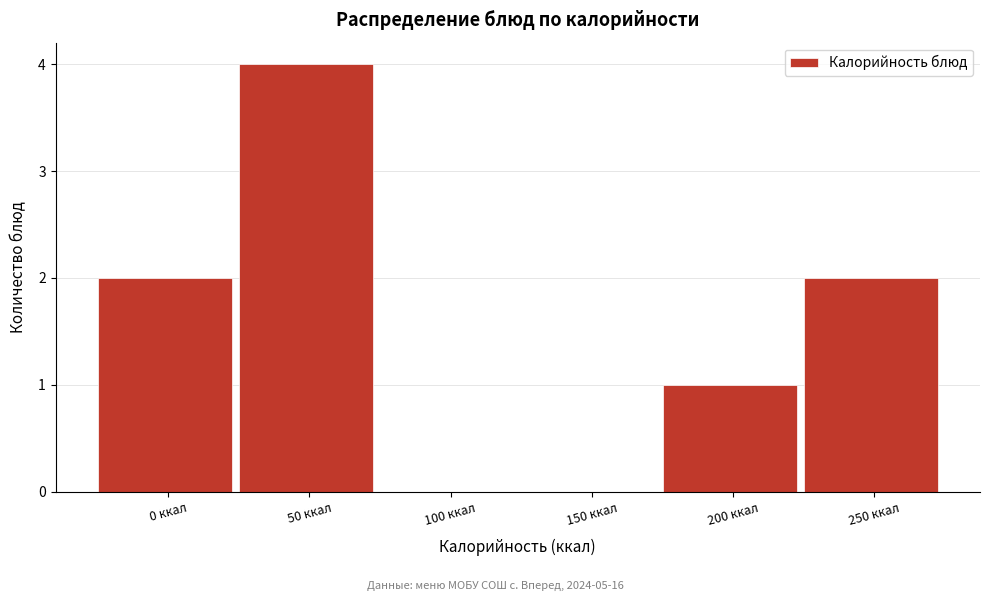

Reading right to left, extract all data points from this chart.

250 ккал=2	200 ккал=1	150 ккал=0	100 ккал=0	50 ккал=4	0 ккал=2